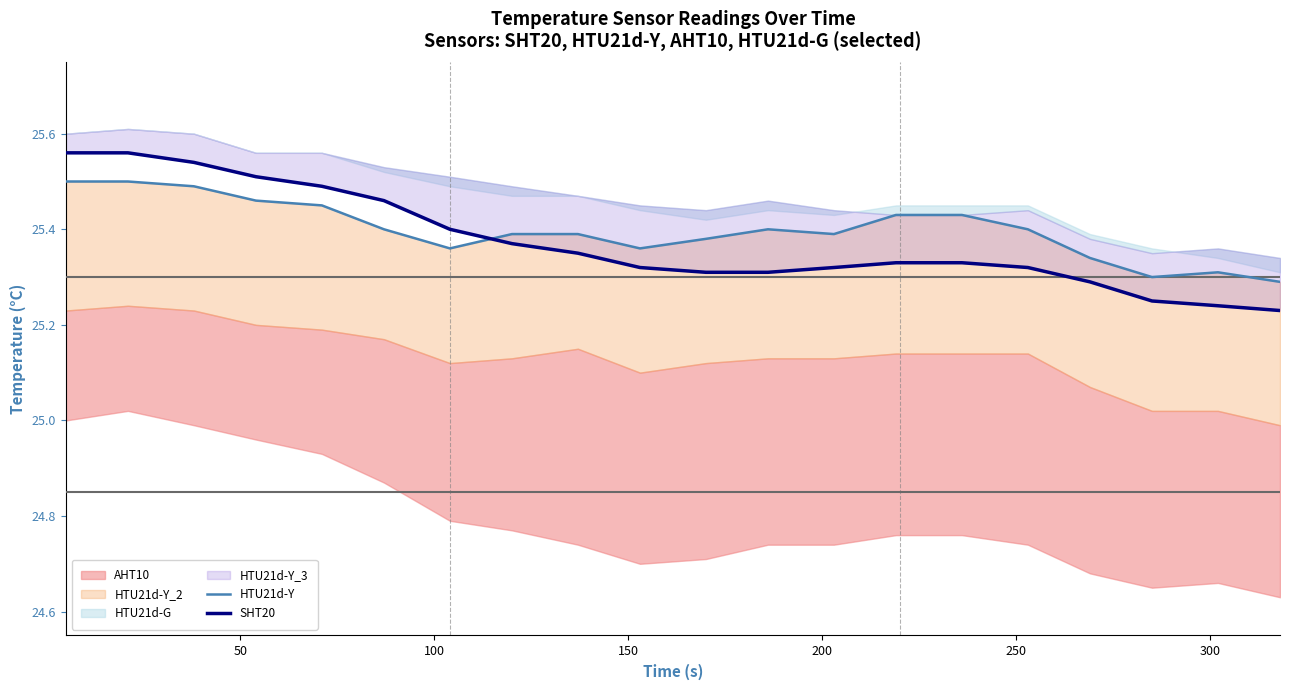

Does the chart display data point markers on the line(s)?

No